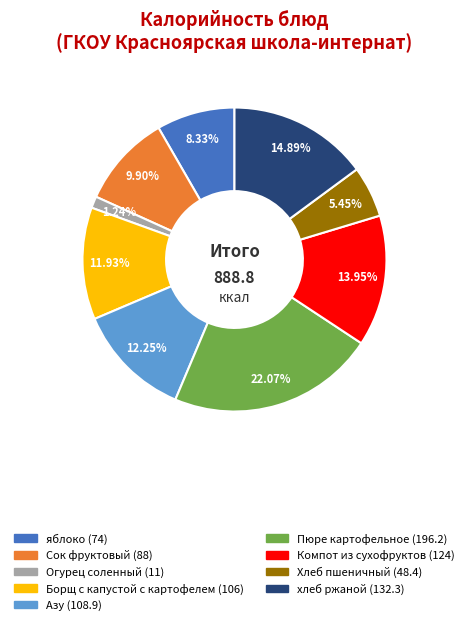

Count the number of slices in the pie.

9